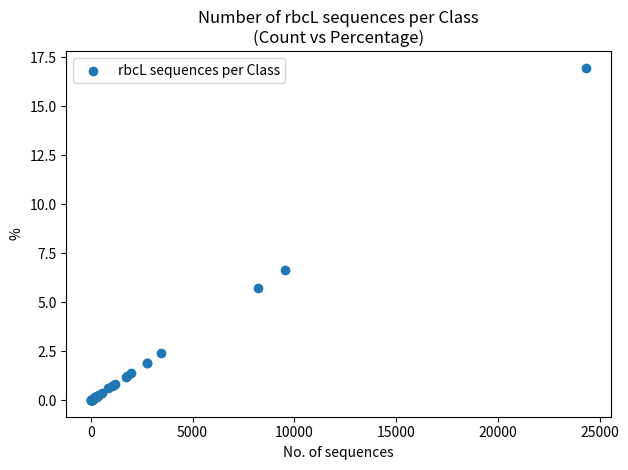

What Y value in the scatter plot is closest to 8?

6.7